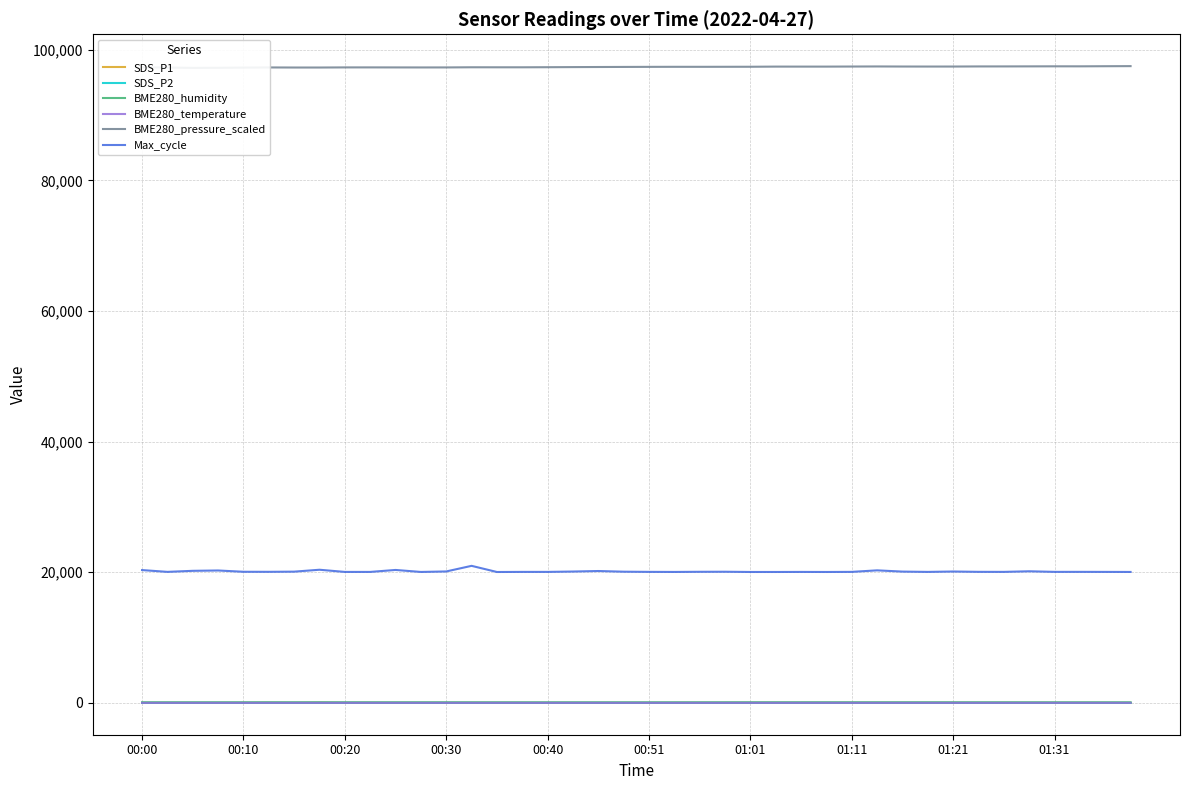

What is the maximum value for Max_cycle?

20984.0